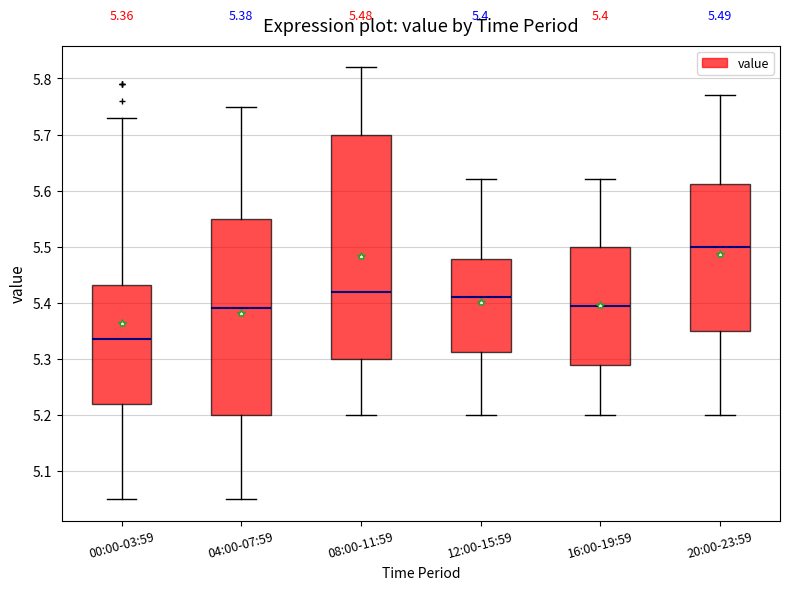

Which box has the lowest median line?

00:00-03:59